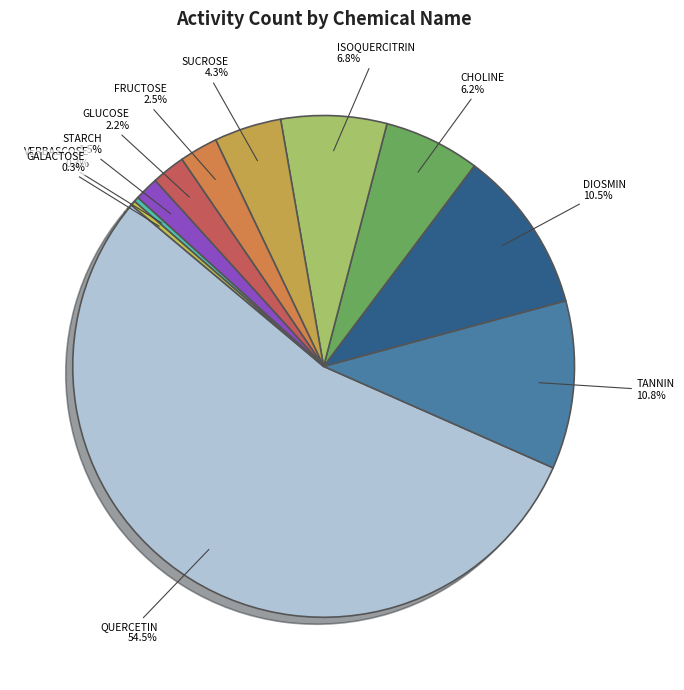

To the nearest percent, what is the average slice percentage?

9%